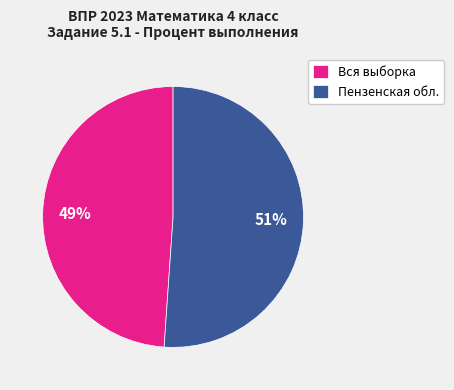

To the nearest percent, what is the average slice percentage?

50%